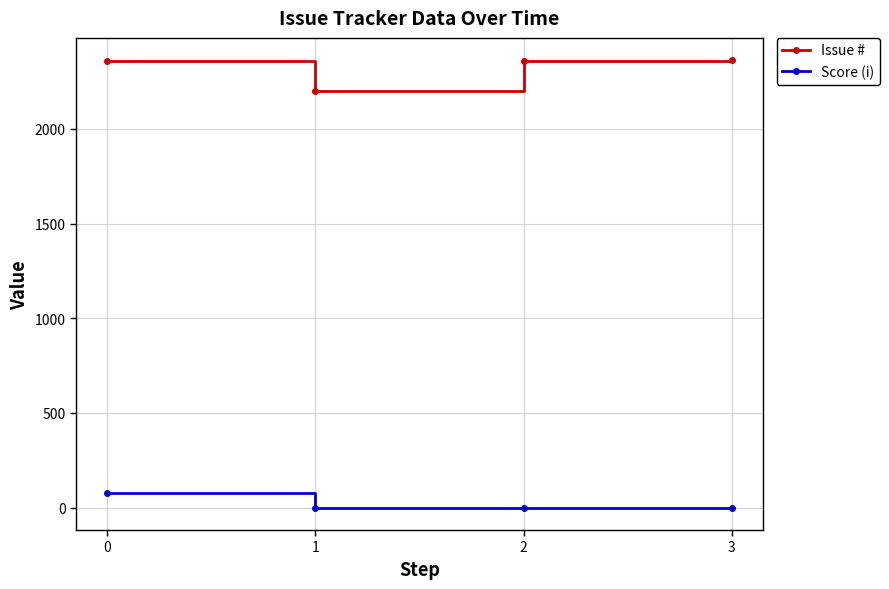

What is the difference between the maximum and minimum values in the Issue # series?

163